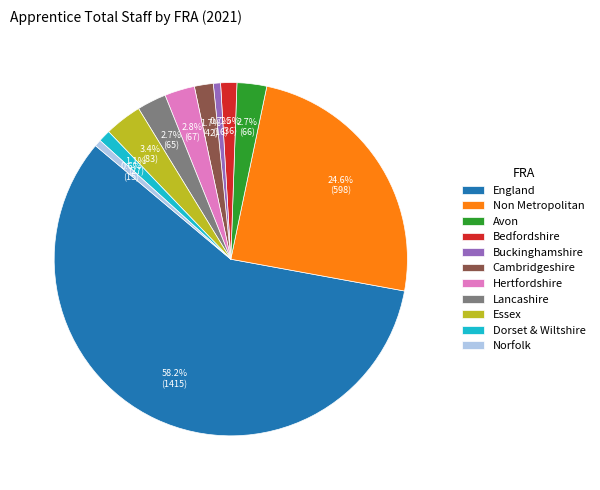

Does any single category account for the majority?

Yes